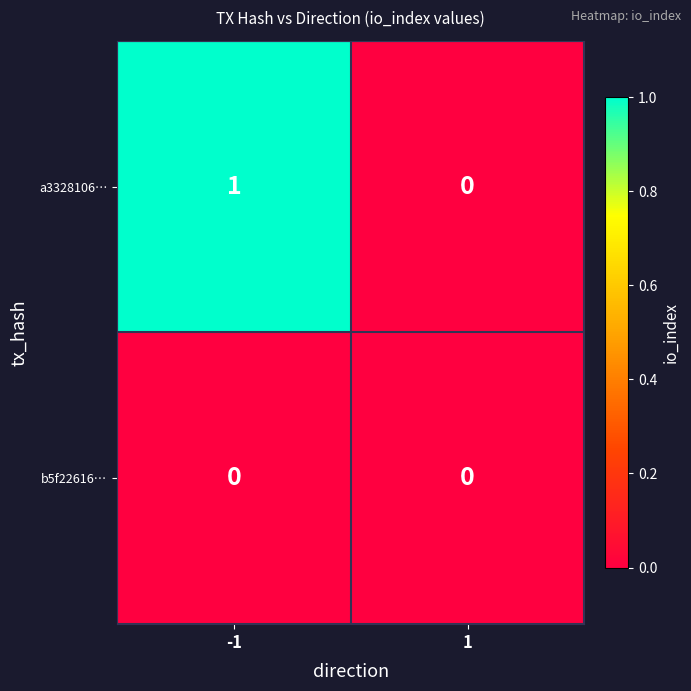

Reading left to right, list all the values displayed in this chart.

a3328106…: -1=1	1=0
b5f22616…: -1=0	1=0